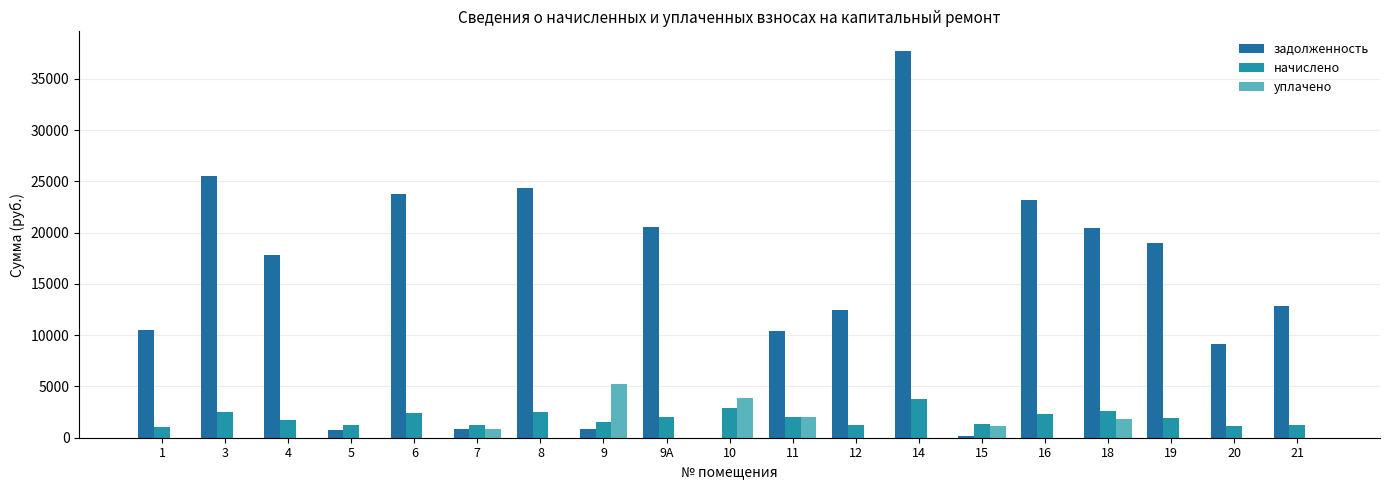

At which label does начислено first exceed 1891?

3